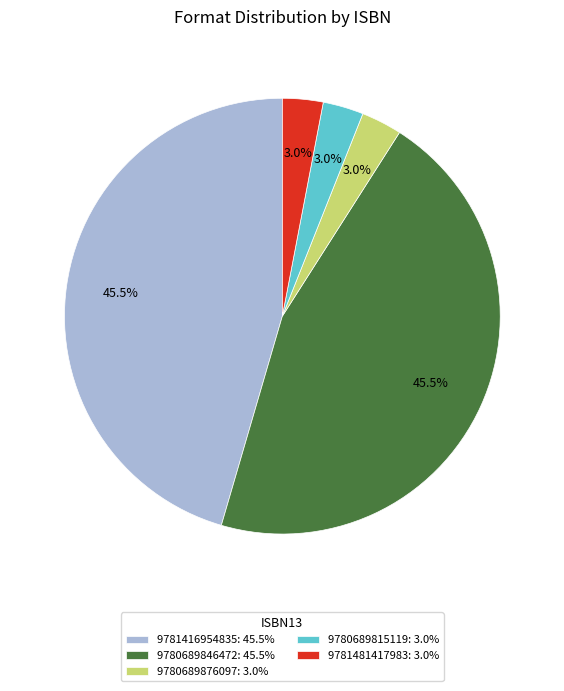

Does any single category account for the majority?

No